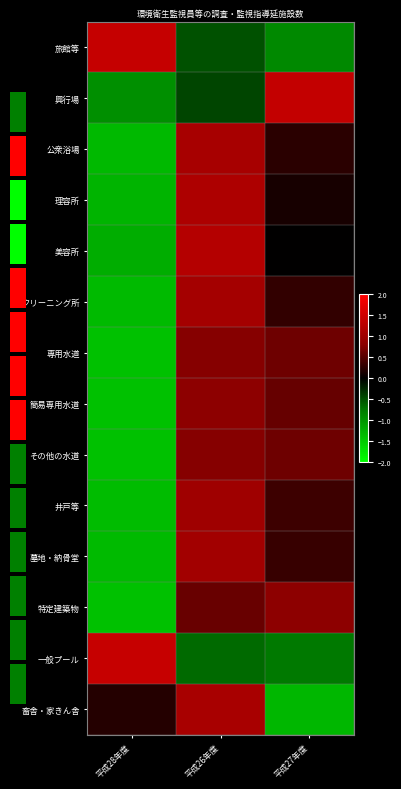

How many data points in 井戸等 are above 0?

2